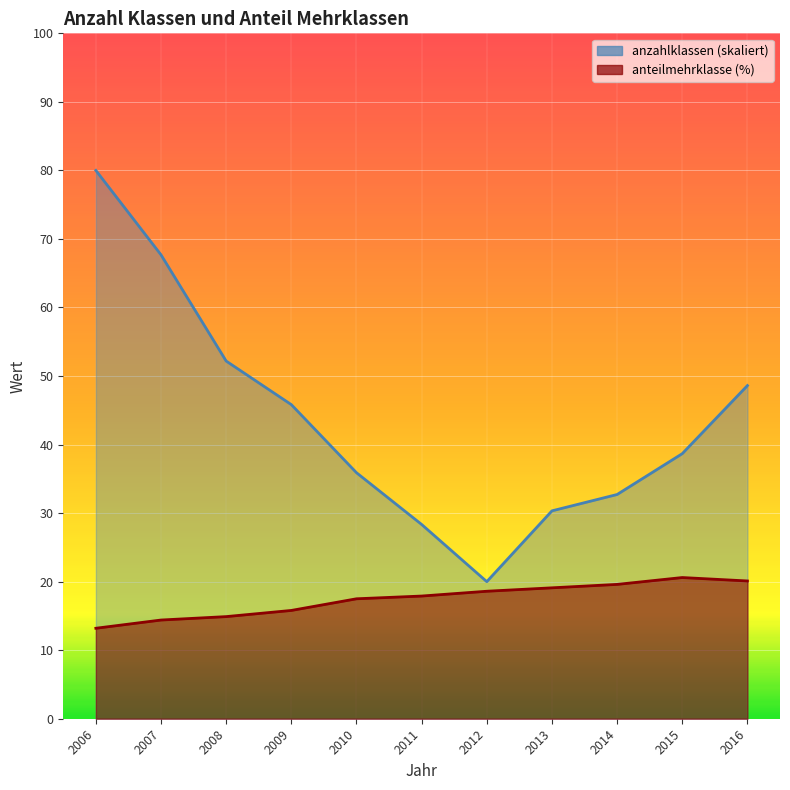

Reading left to right, extract all data points from this chart.

anzahlklassen: 80.0	67.7	52.2	45.8	35.9	28.3	20.0	30.3	32.7	38.7	48.6
anteilmehrklasse: 13.2	14.4	14.9	15.8	17.5	17.9	18.6	19.1	19.6	20.6	20.1